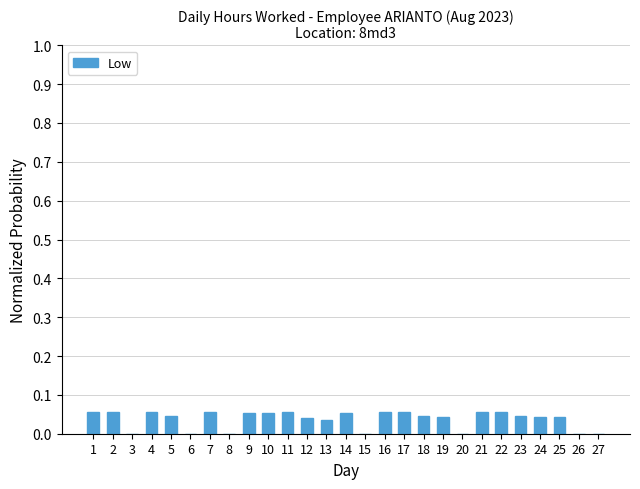

How many distinct data groups are displayed?

1